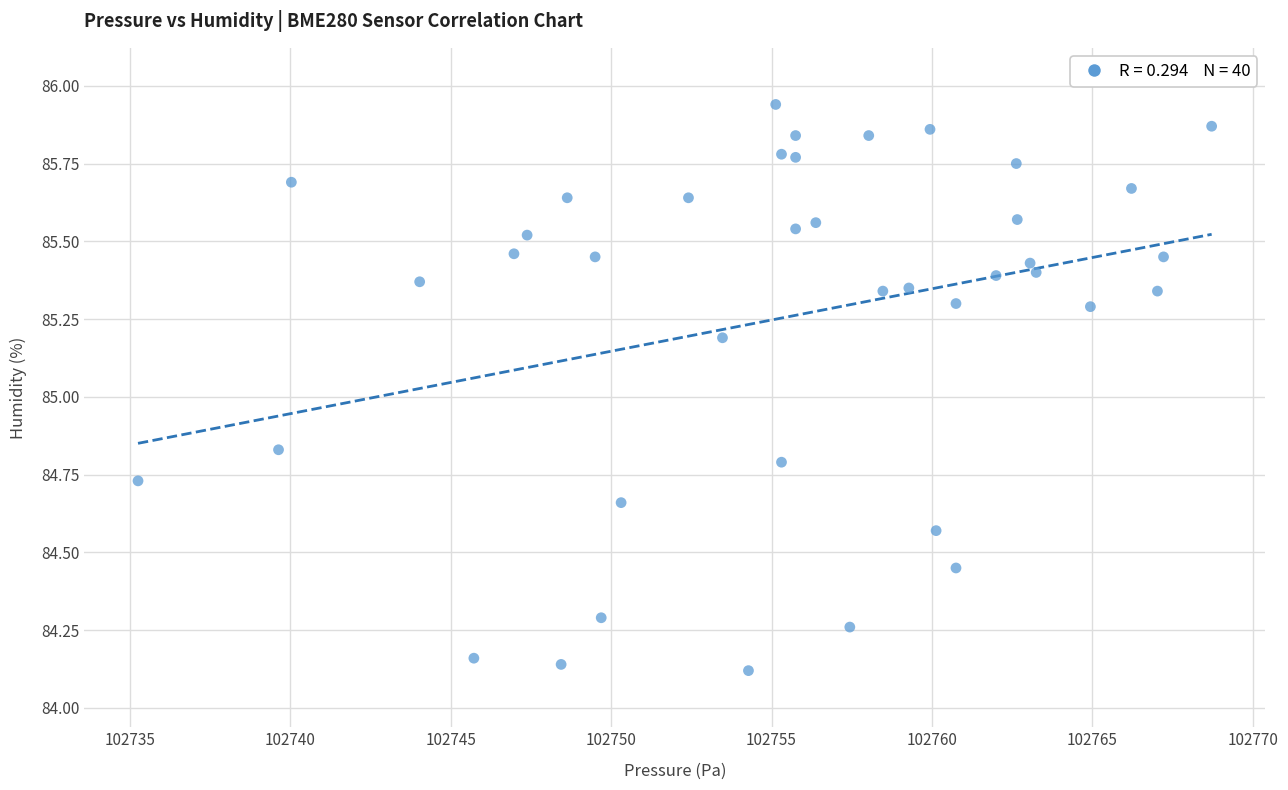

What is the range of Y values (max minus min)?

1.8